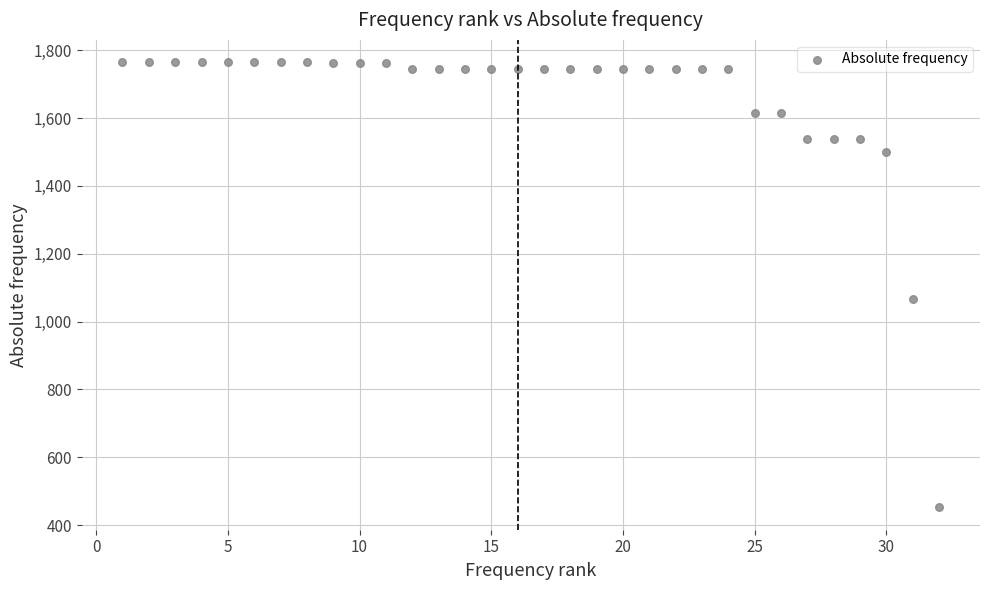

What Y value in the scatter plot is closest to 1108?

1067